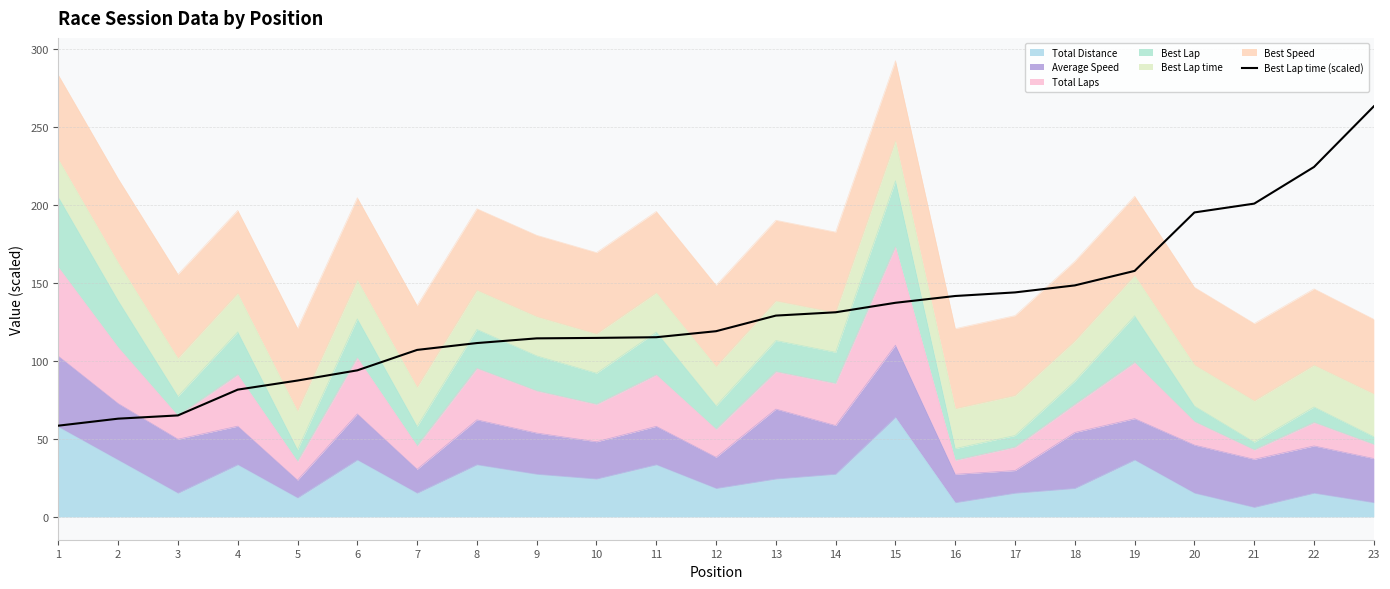

What is the change in value from 13 to 17?

+14.9